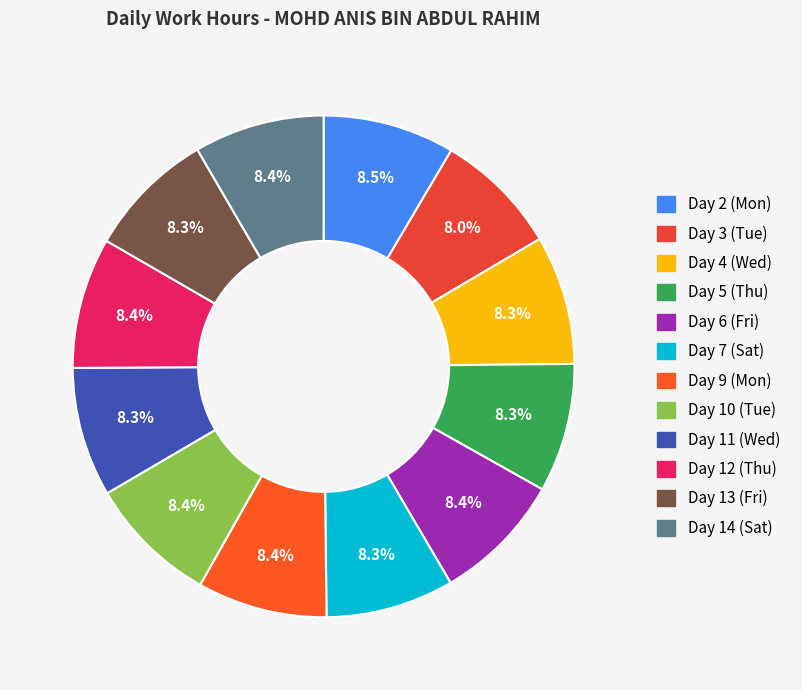

To the nearest percent, what percentage of the pie is Day 11 (Wed)?

8%